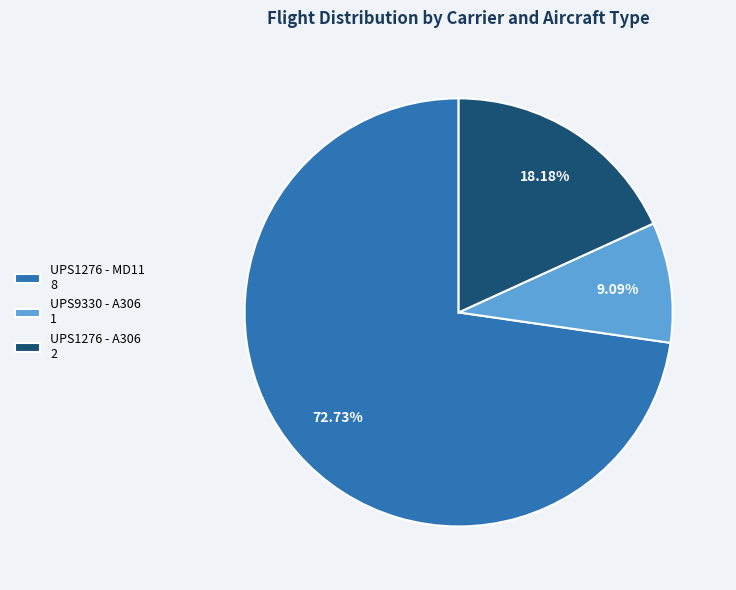

Approximately how many times larger is the value at UPS1276 - A306 compared to UPS9330 - A306?

2.0